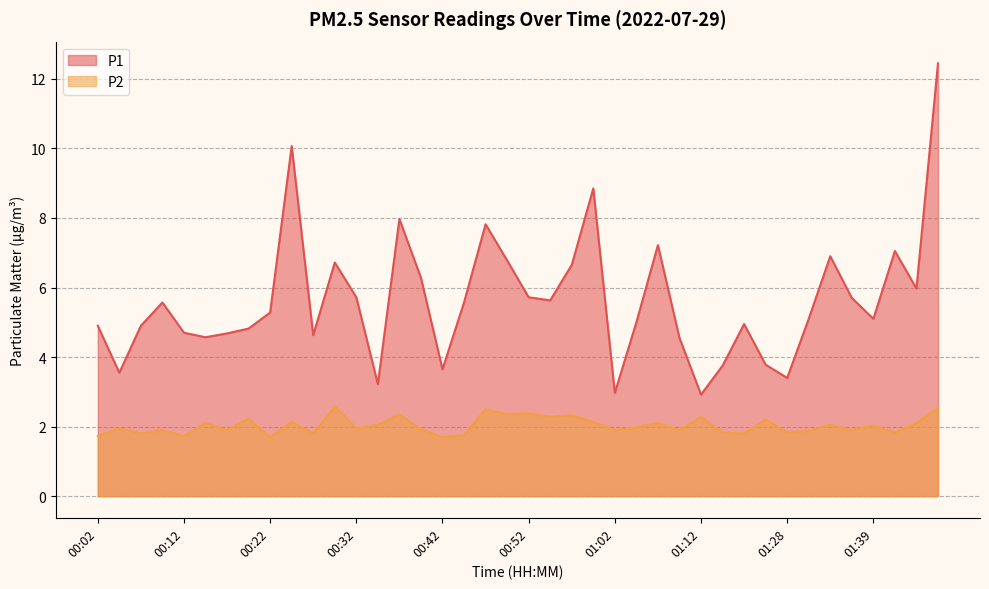

What is the label of the 6th point from the left?

00:14